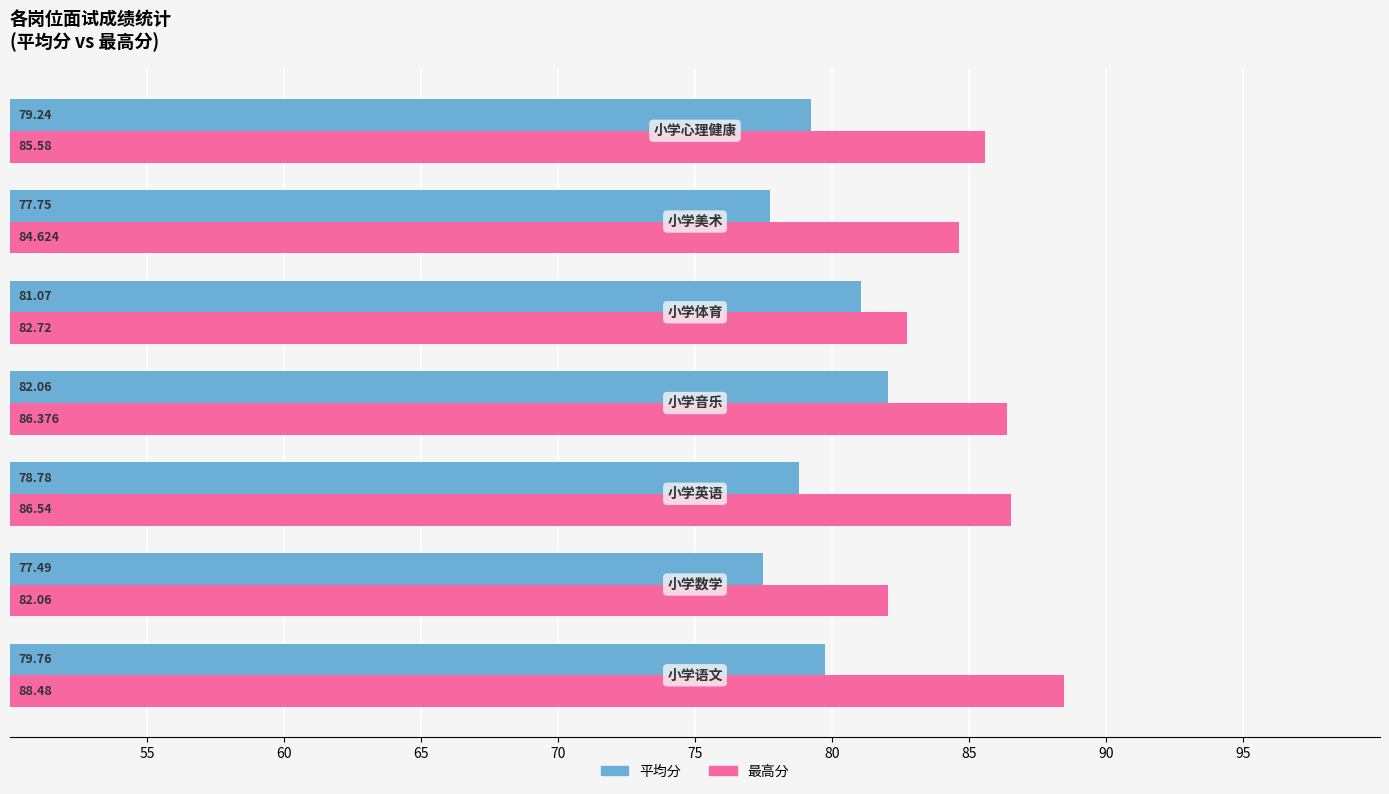

Rank the series by their average value, from highest to lowest.

最高分, 平均分